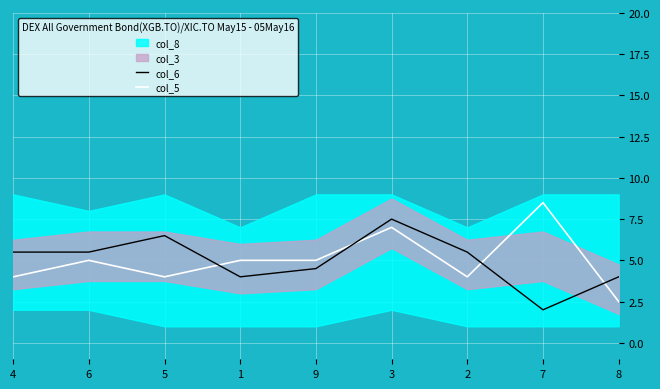

How many data points in col_6 are less than 5?

4